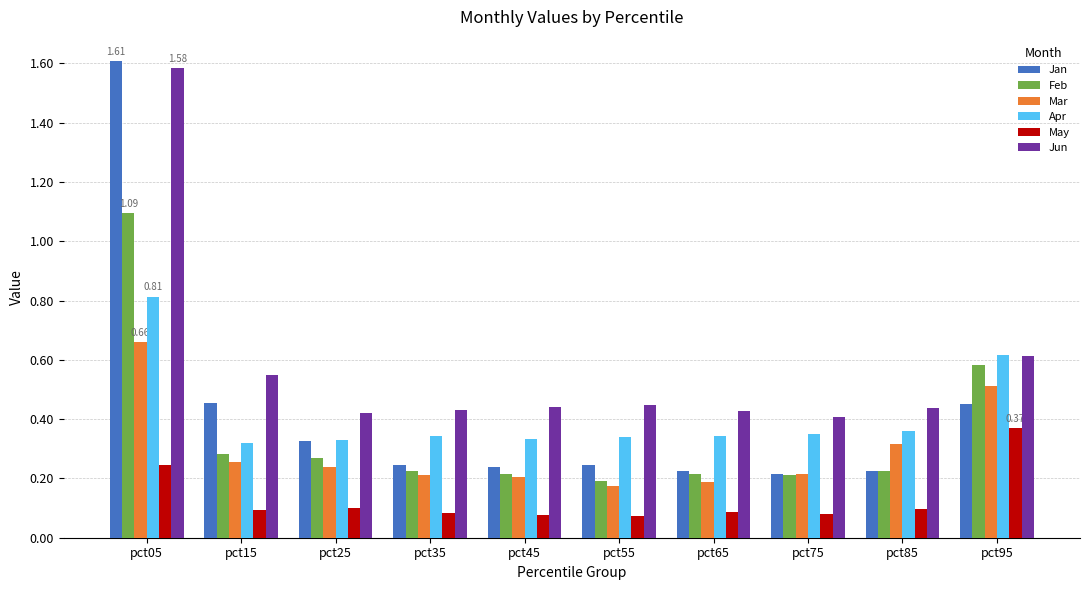

Between pct05 and pct25, which series saw the biggest shift?

Jan